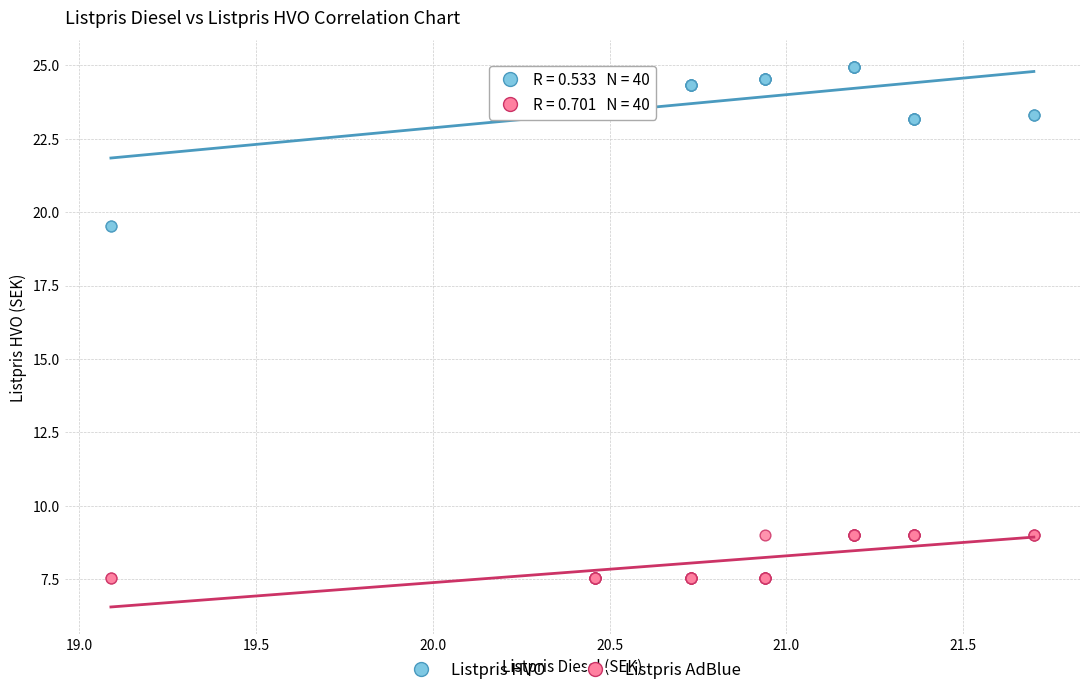

Which series reaches the maximum Y coordinate?

Listpris HVO